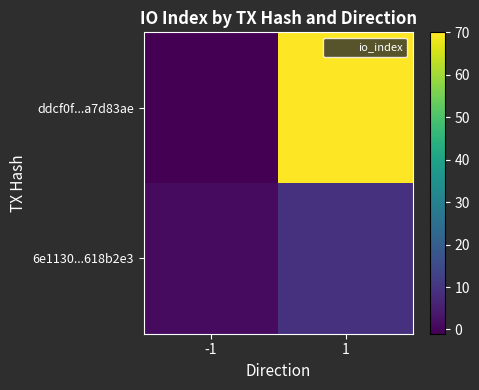

What is the greatest value displayed?

70